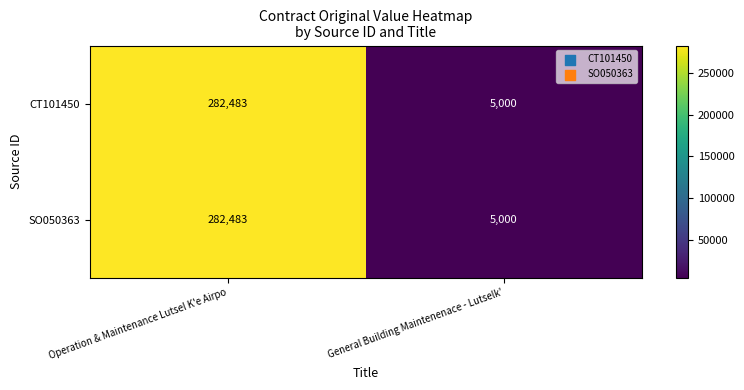

What is the sum of the CT101450 values at General Building Maintenenace - Lutselk' and Operation & Maintenance Lutsel K'e Airpo?

287483